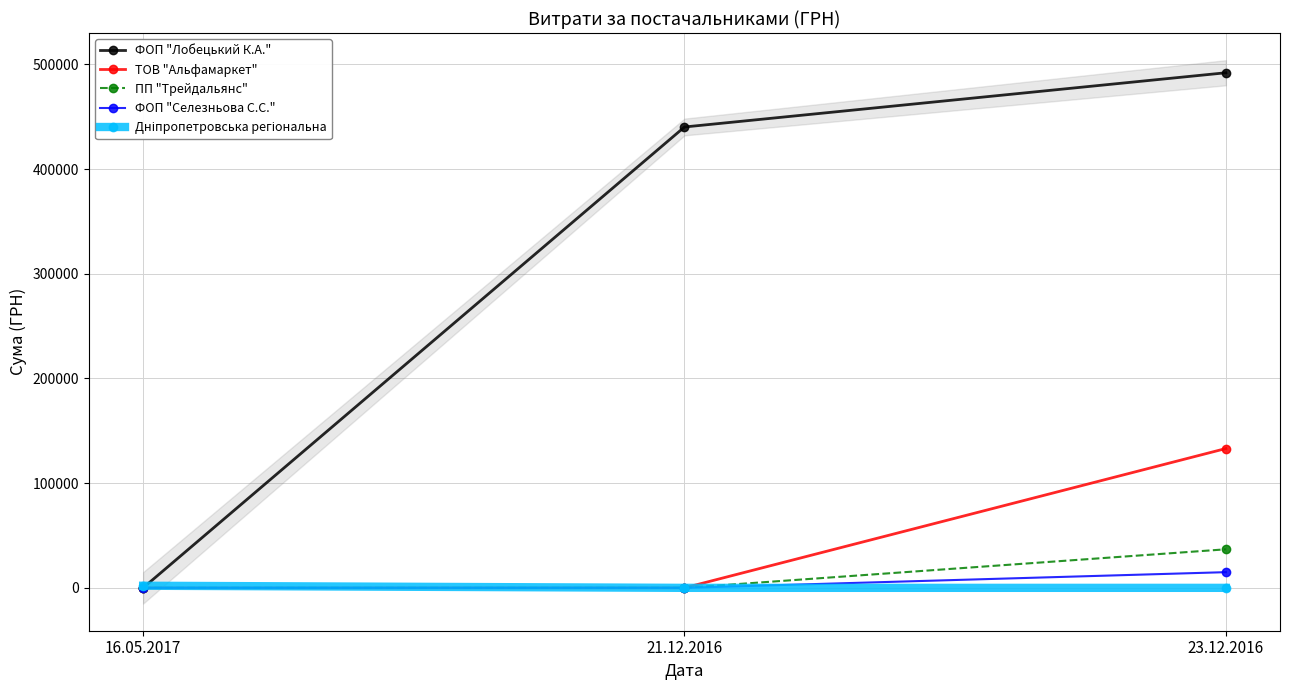

Read the ФОП "Селезньова С.С." value at 23.12.2016.

14984.0